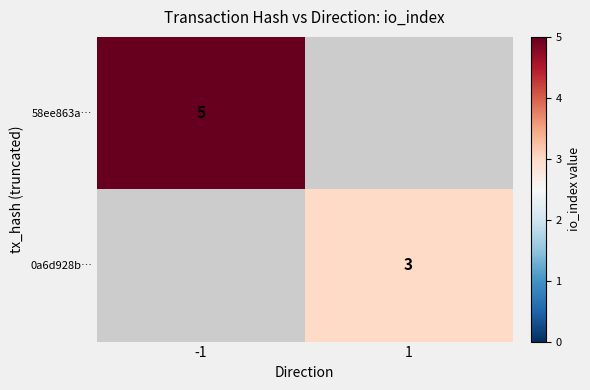

Is it true that 58ee863a… equals 5 at -1?

True